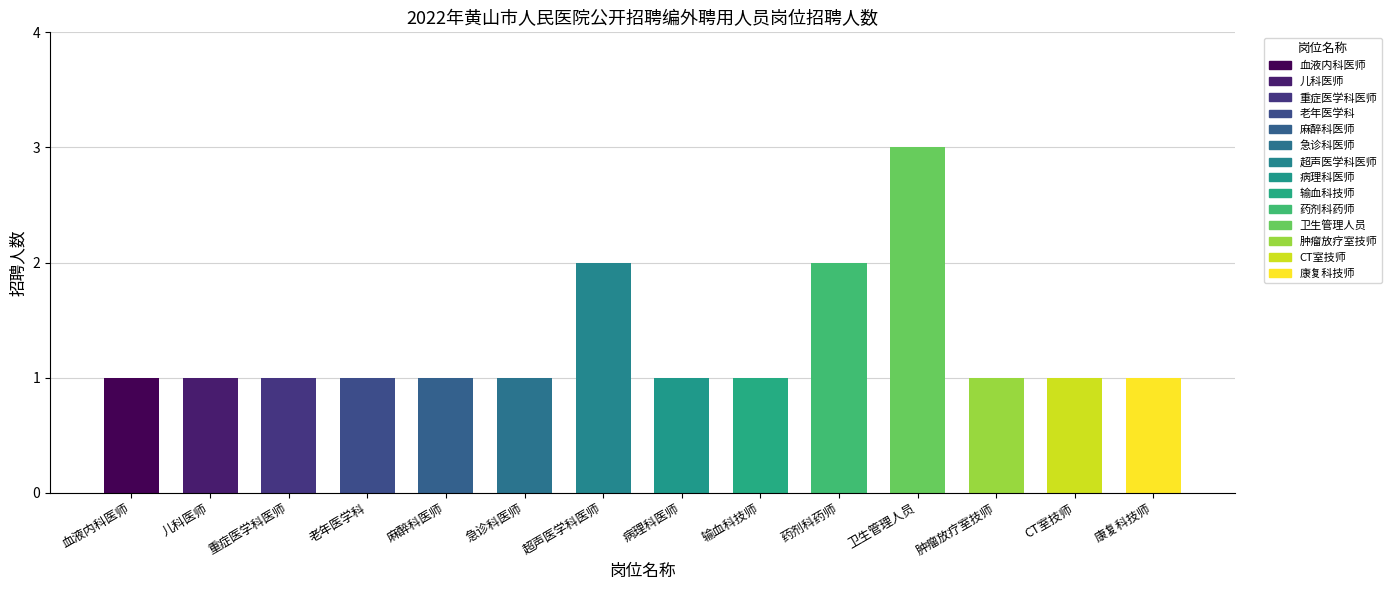

List the labels in order of value, smallest first.

血液内科医师, 儿科医师, 重症医学科医师, 老年医学科, 麻醉科医师, 急诊科医师, 病理科医师, 输血科技师, 肿瘤放疗室技师, CT室技师, 康复科技师, 超声医学科医师, 药剂科药师, 卫生管理人员